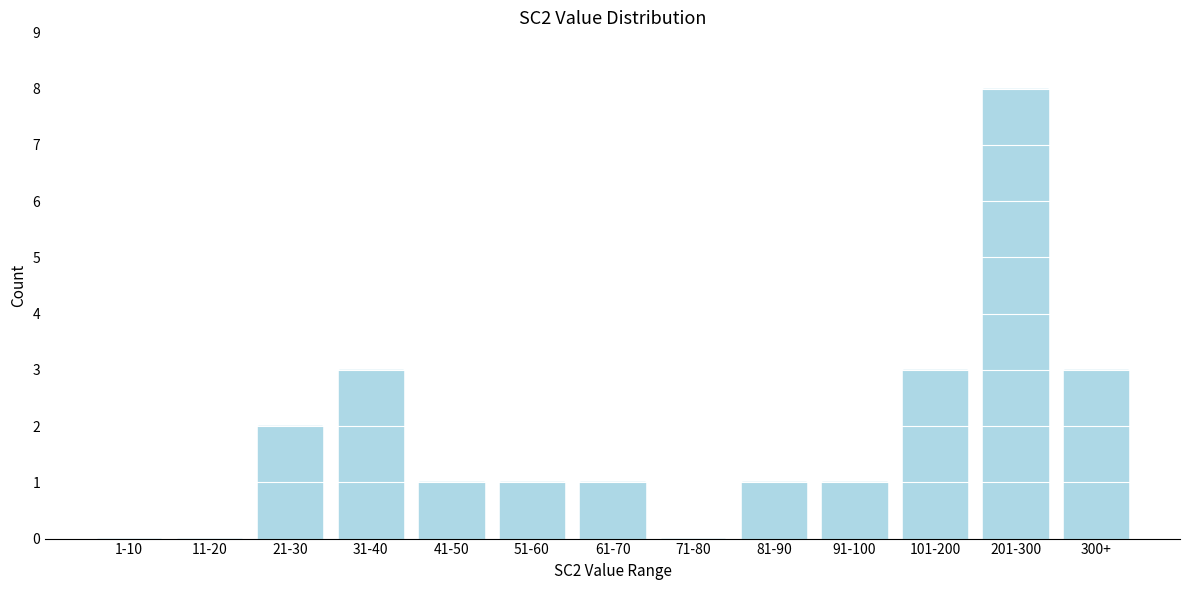

Reading left to right, list all the values displayed in this chart.

1-10=0	11-20=0	21-30=2	31-40=3	41-50=1	51-60=1	61-70=1	71-80=0	81-90=1	91-100=1	101-200=3	201-300=8	300+=3